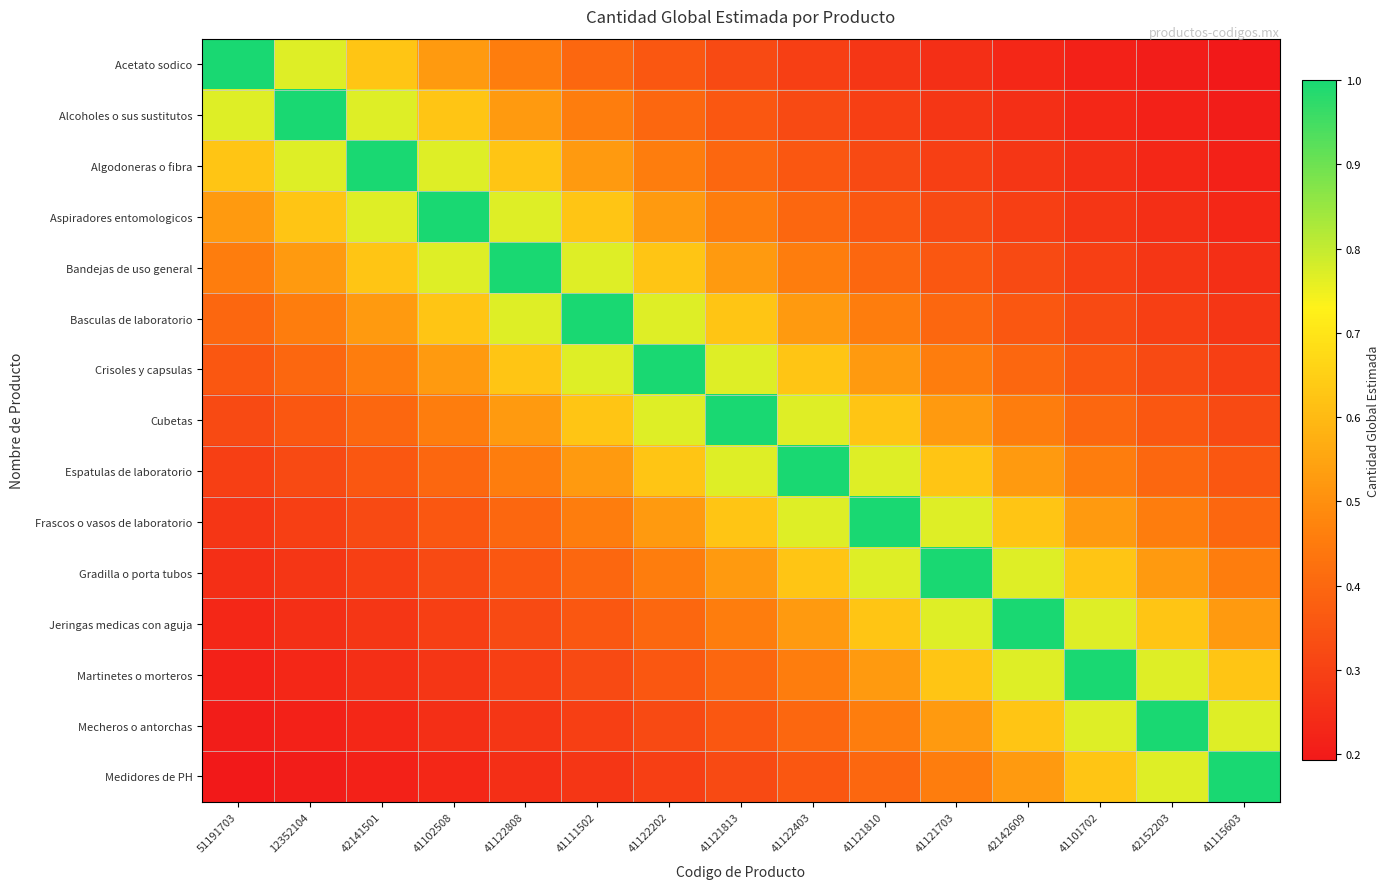

Rank the series by their maximum value, from highest to lowest.

Acetato sodico, Alcoholes o sus sustitutos, Algodoneras o fibra, Aspiradores entomologicos, Bandejas de uso general, Basculas de laboratorio, Crisoles y capsulas, Cubetas, Espatulas de laboratorio, Frascos o vasos de laboratorio, Gradilla o porta tubos, Jeringas medicas con aguja, Martinetes o morteros, Mecheros o antorchas, Medidores de PH